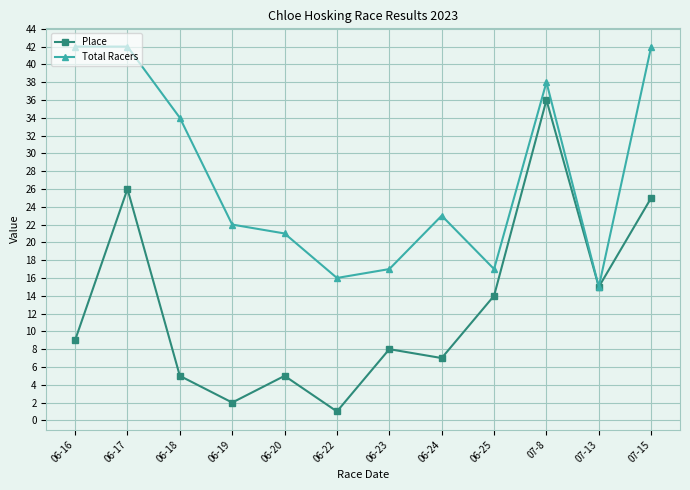

Rank the series by their average value, from highest to lowest.

Total Racers, Place